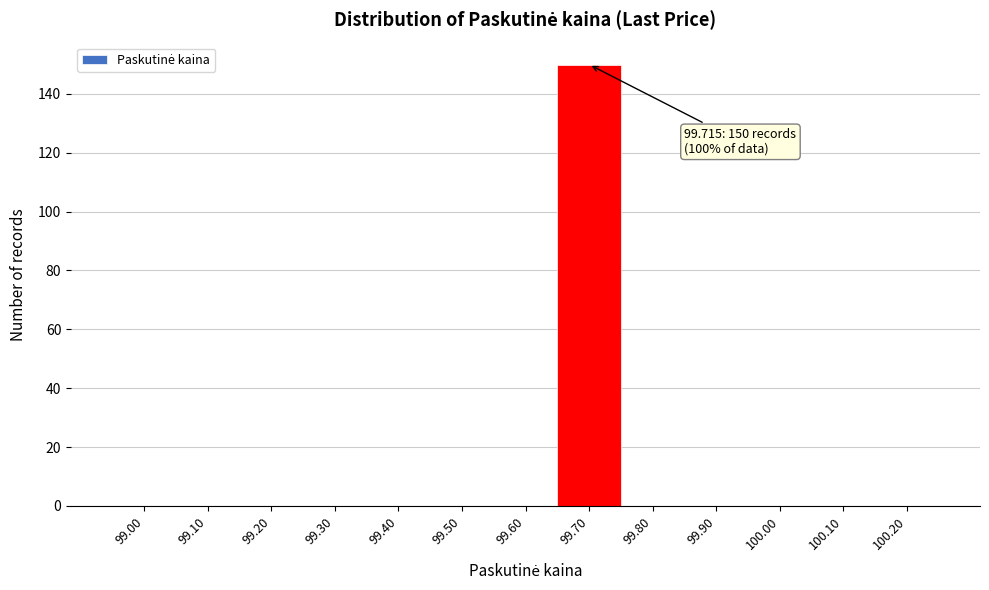

Reading right to left, what are all the values shown in this chart?

100.20=0	100.10=0	100.00=0	99.90=0	99.80=0	99.70=150	99.60=0	99.50=0	99.40=0	99.30=0	99.20=0	99.10=0	99.00=0